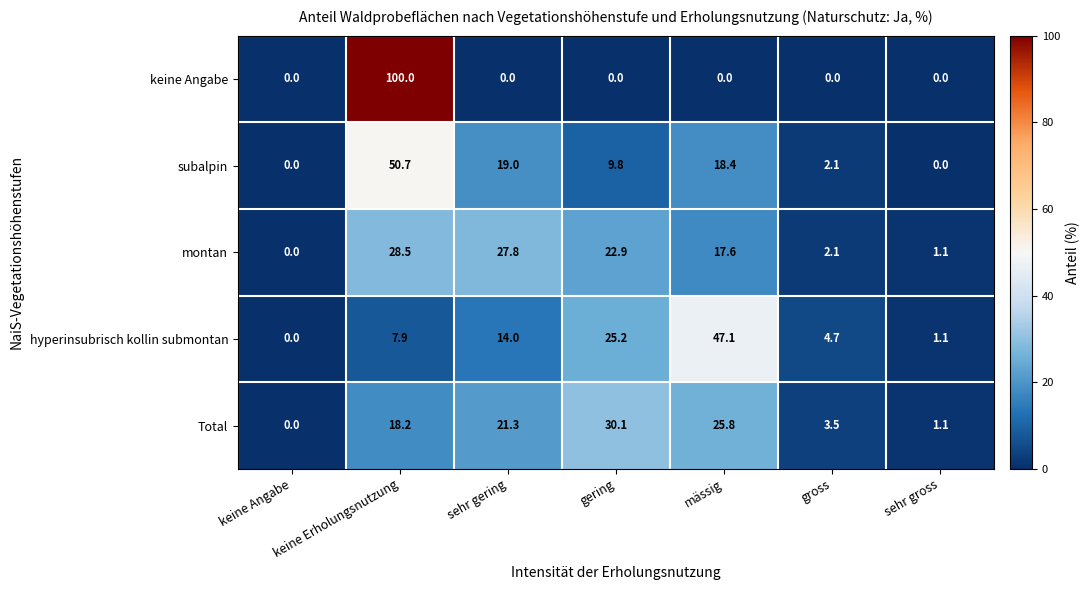

At which category is the sum across all series the highest?

keine Erholungsnutzung